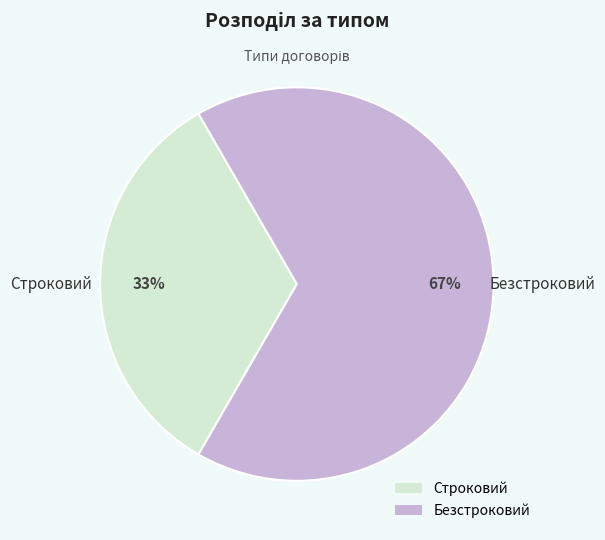

Is it true that Строковий is 33% of the pie?

True